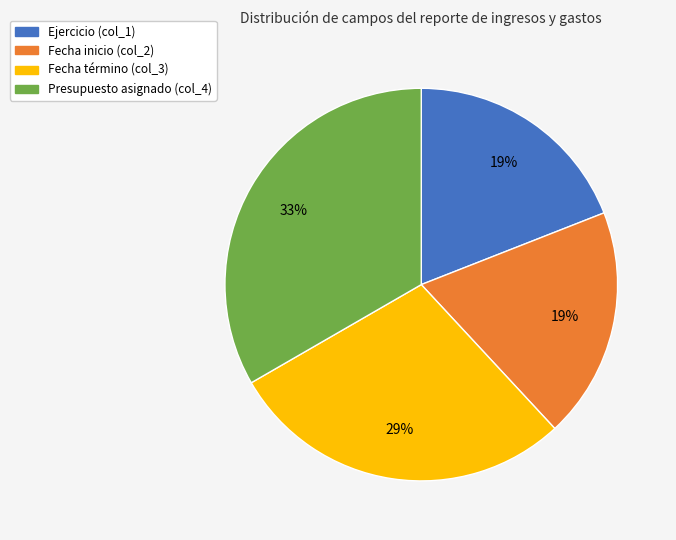

The Ejercicio (col_1) slice represents 19% of the pie. True or false?

True